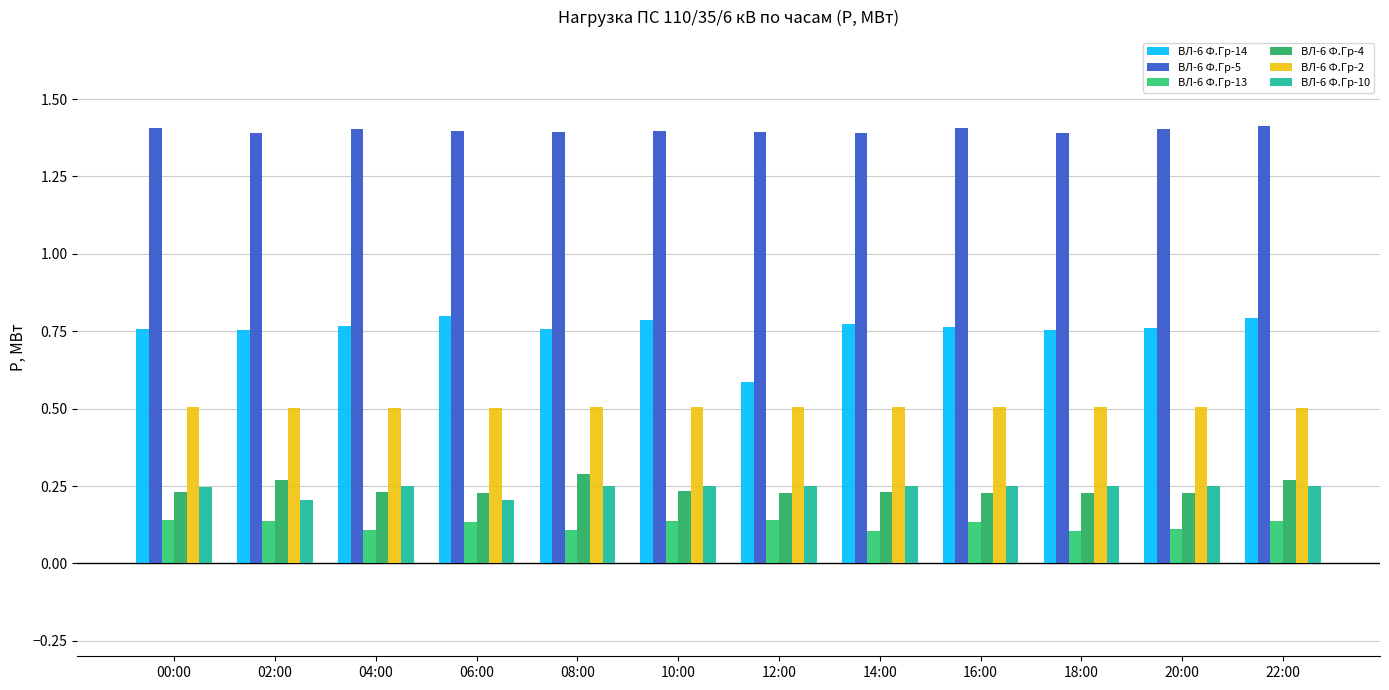

What is the label of the 5th bar from the left?

08:00